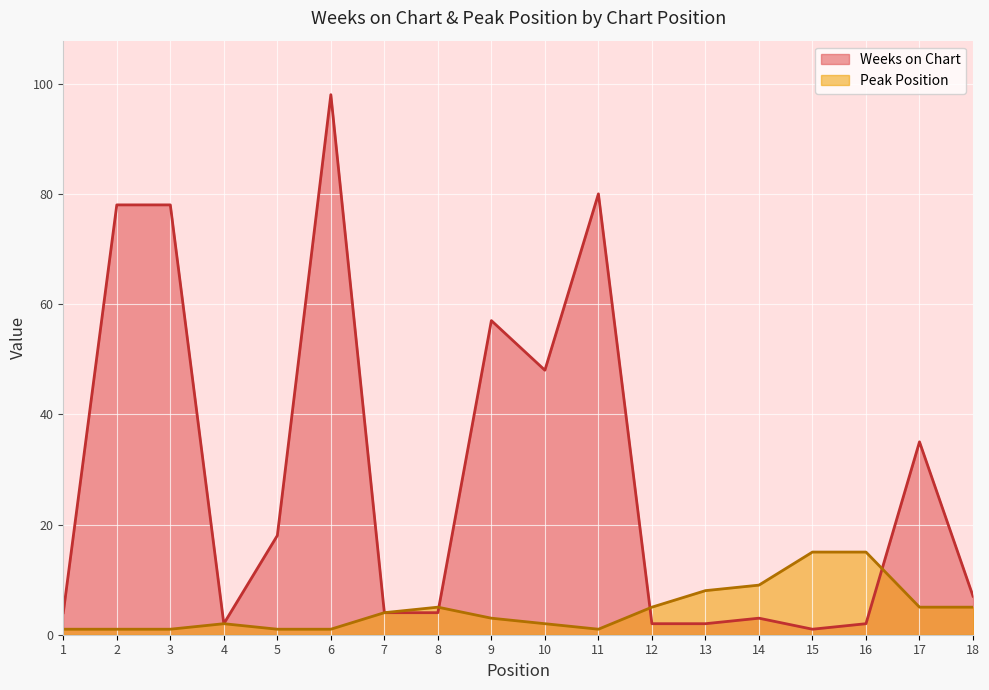

What is the maximum value for Weeks on Chart?

98